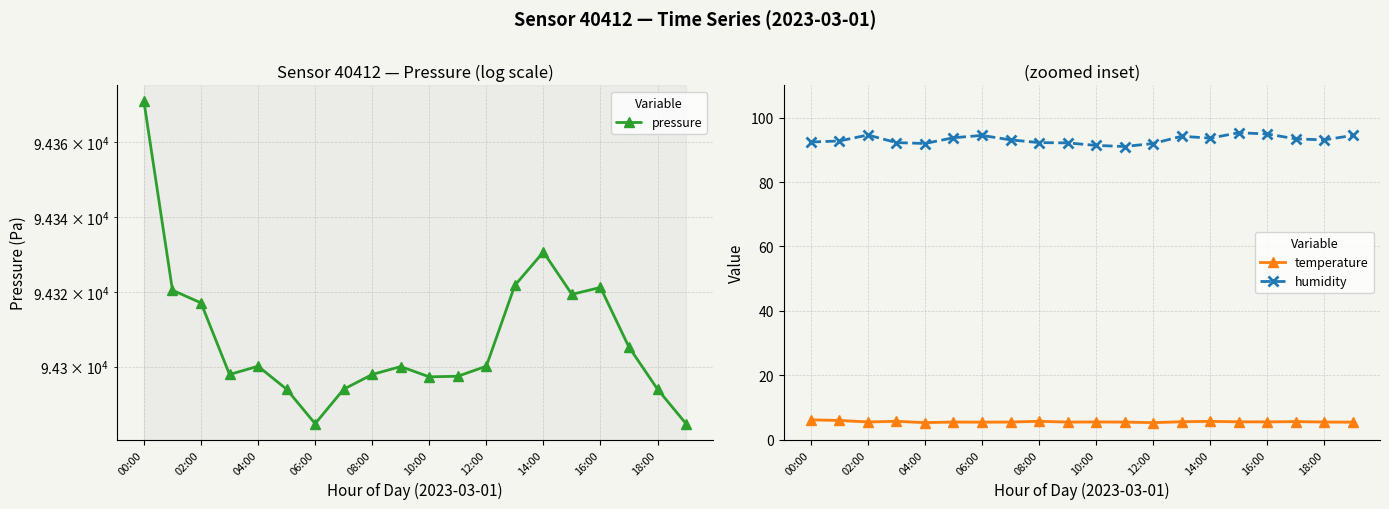

Which label corresponds to the largest value in the chart?

00:00